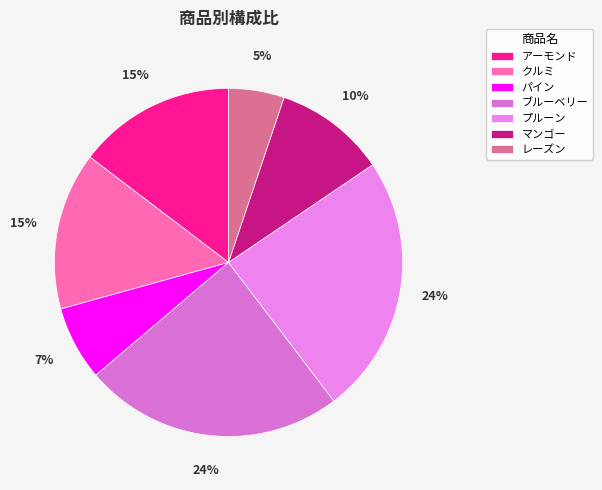

To the nearest percent, what portion does アーモンド represent?

15%